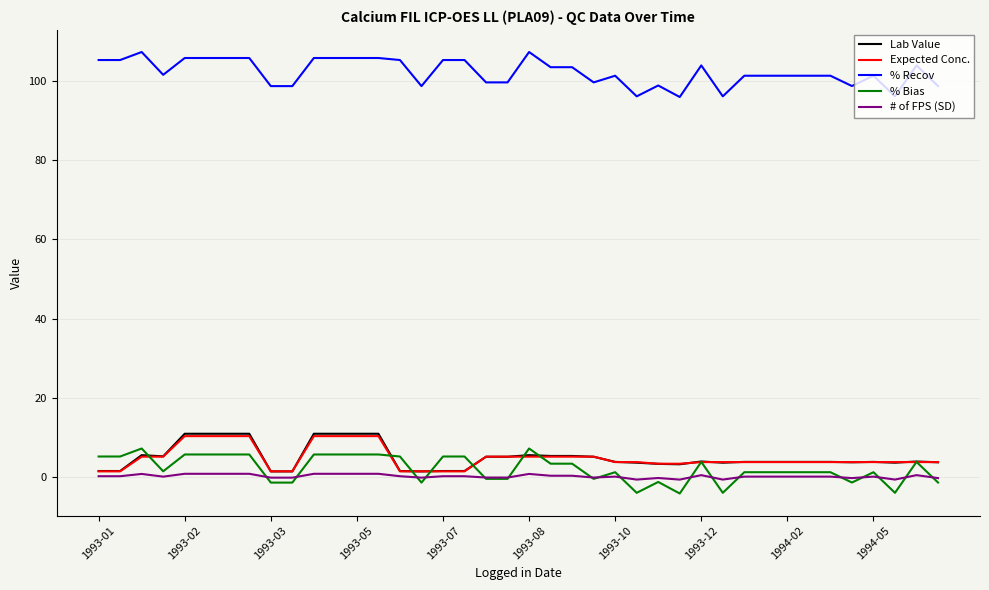

What is the minimum value for % Recov?

95.9